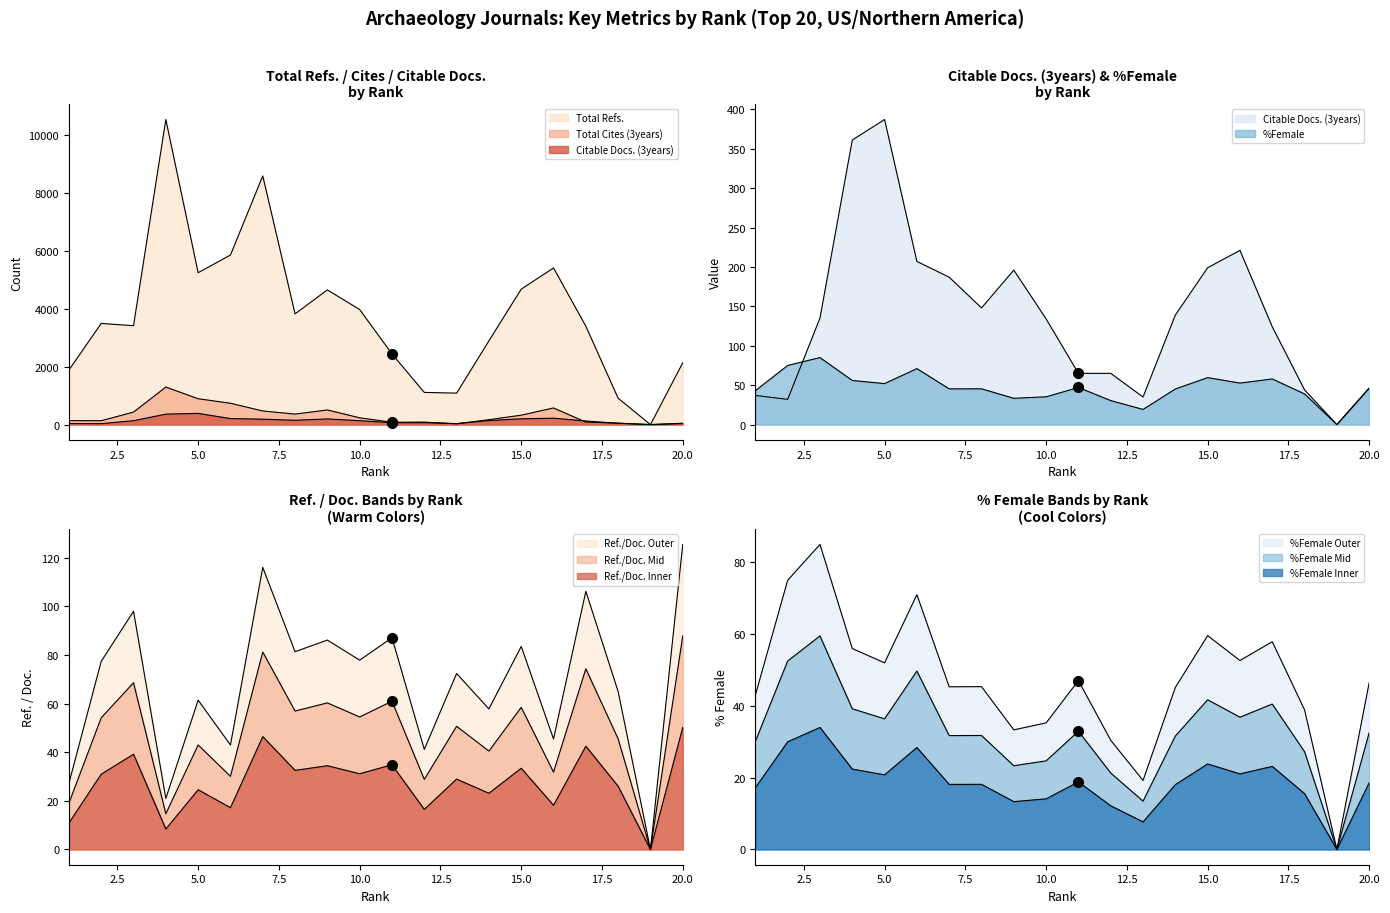

At which label does Ref. / Doc. reach its minimum?

19